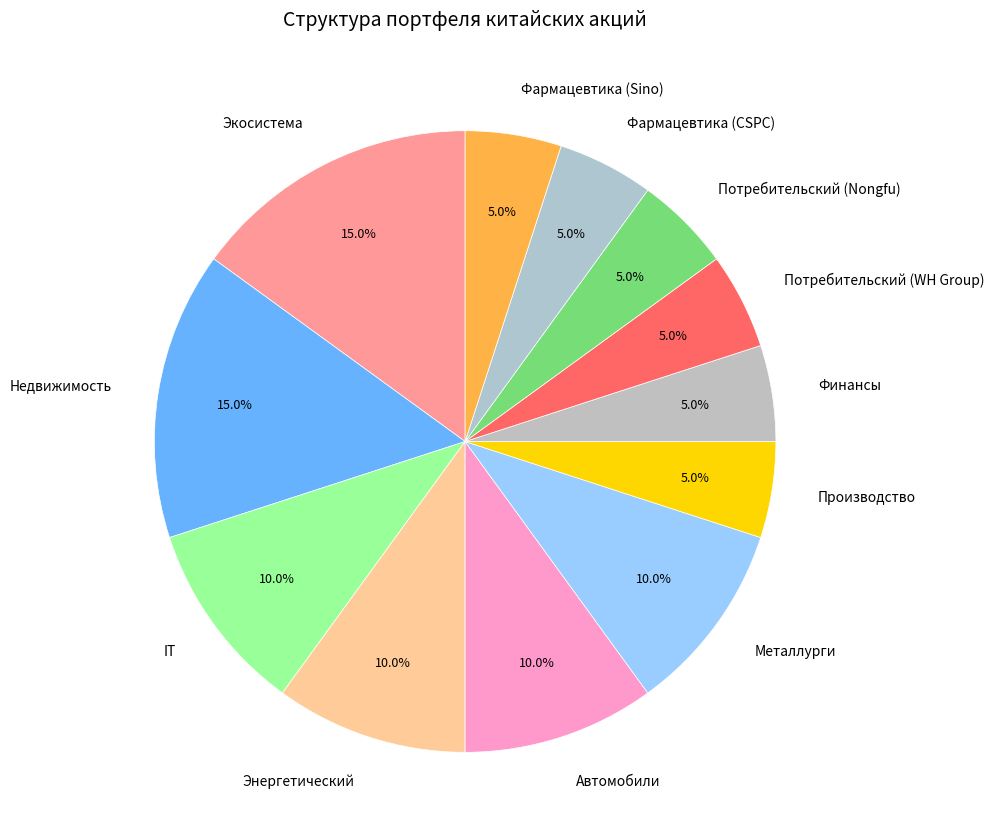

To the nearest percent, what percentage of the pie is IT?

10%